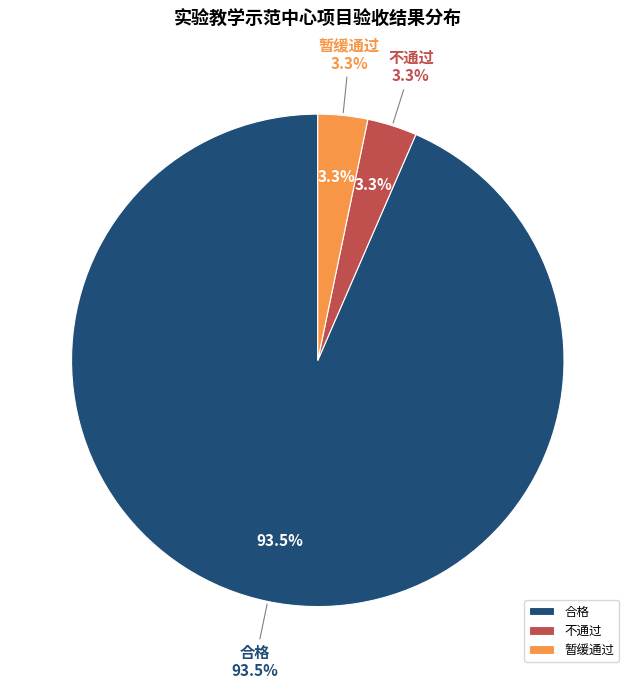

Which slice is the largest?

合格